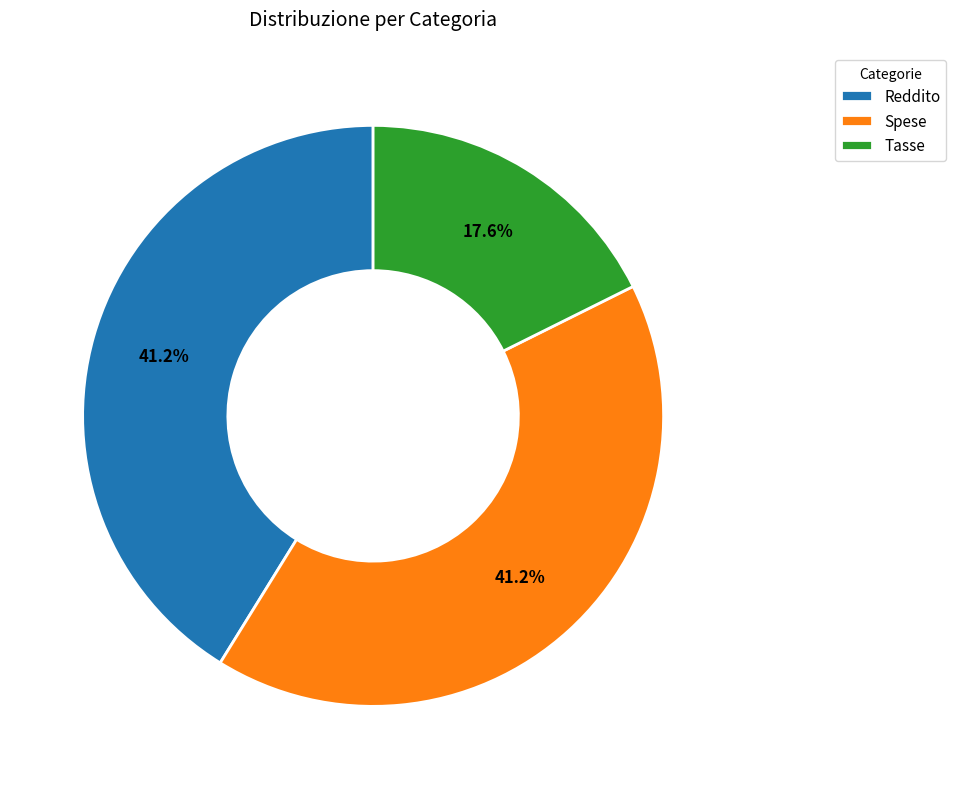

Does Tasse represent more than half of the total?

No